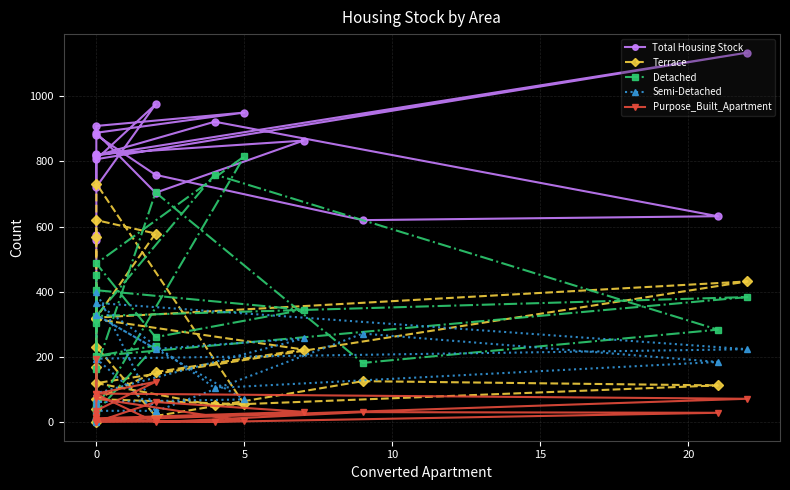

At how many categories does at least one series exceed 216?

19